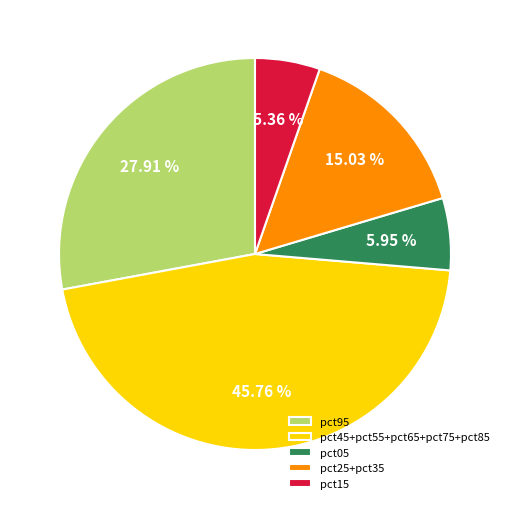

Does pct95 account for over 50% of the chart?

No